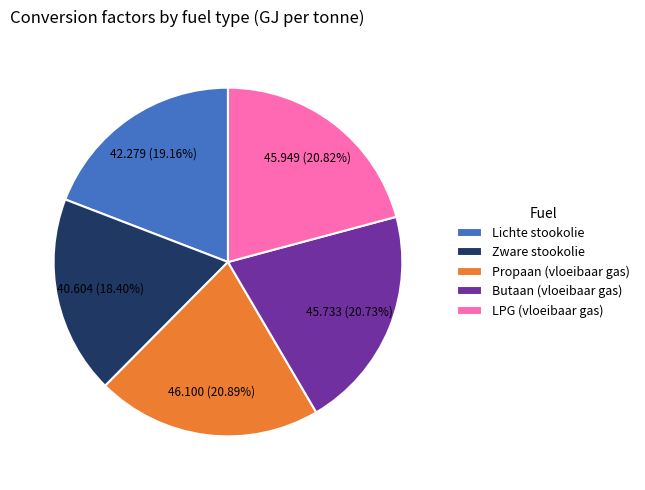

What is the smallest slice in the pie chart?

Zware stookolie